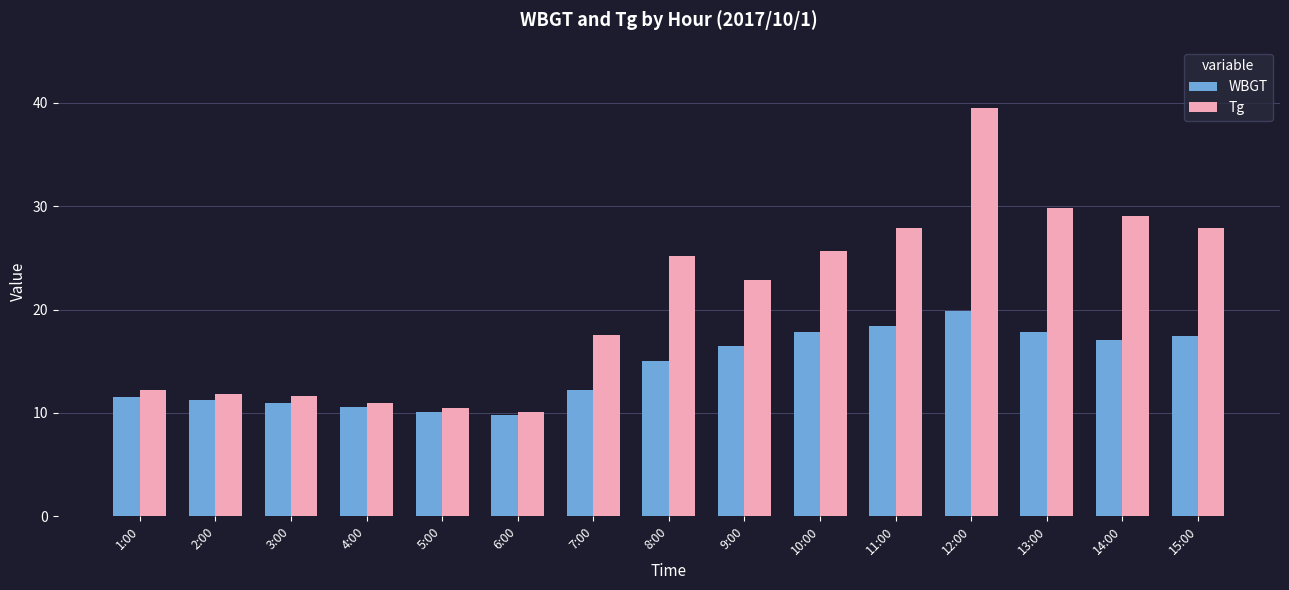

The value of WBGT at 2:00 is 5.9. True or false?

False